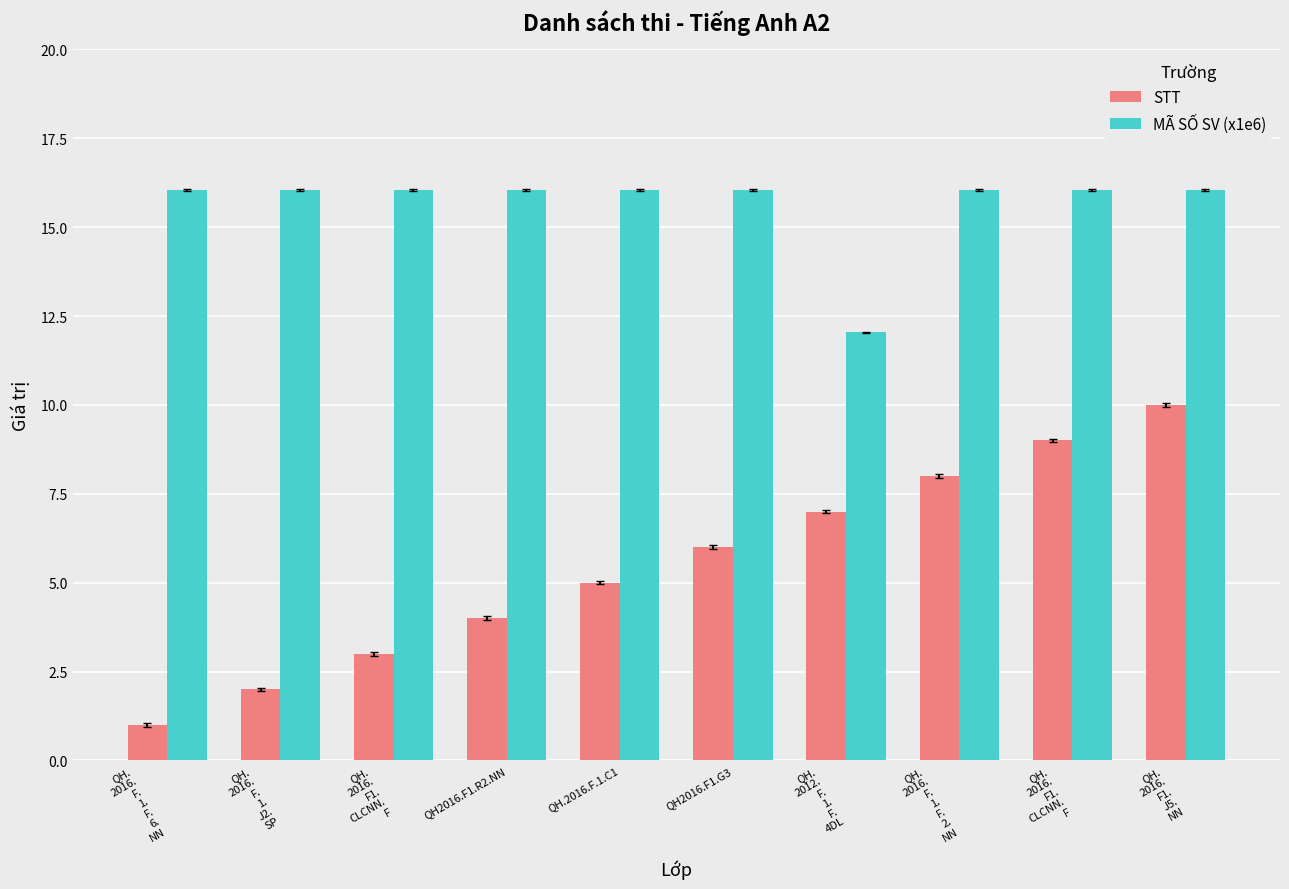

Read the STT value at QH.
2016.
F1.
CLCNN.
F.

9.0